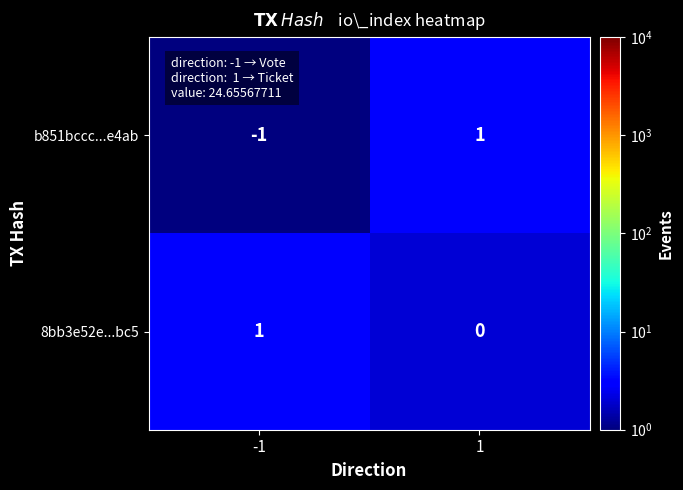

Between -1 and 1, which series saw the biggest shift?

b851bccc...e4ab